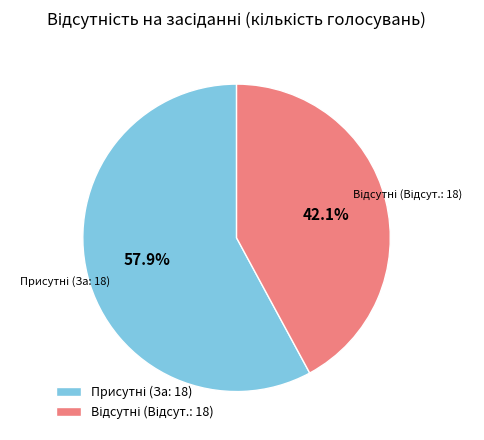

Does any single category account for the majority?

Yes